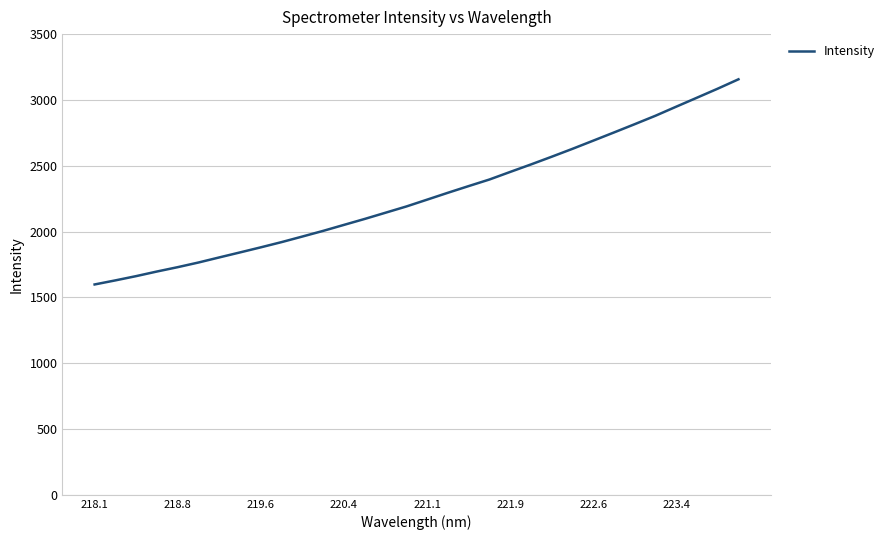

What is the difference between the second highest and second lowest values?

1456.4